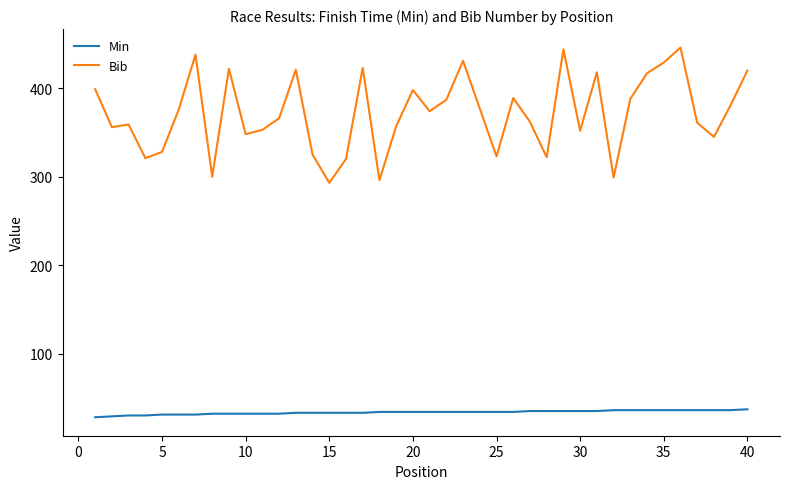

Rank the series by their average value, from lowest to highest.

Min, Bib